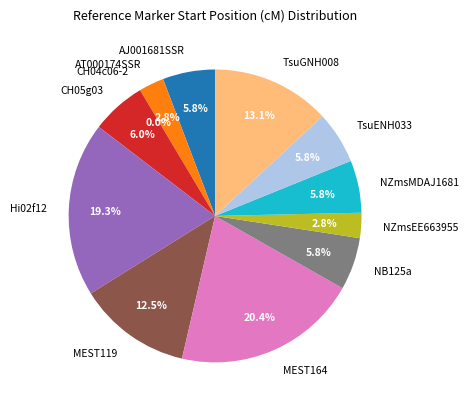

Between TsuGNH008 and NZmsEE663955, which is larger?

TsuGNH008